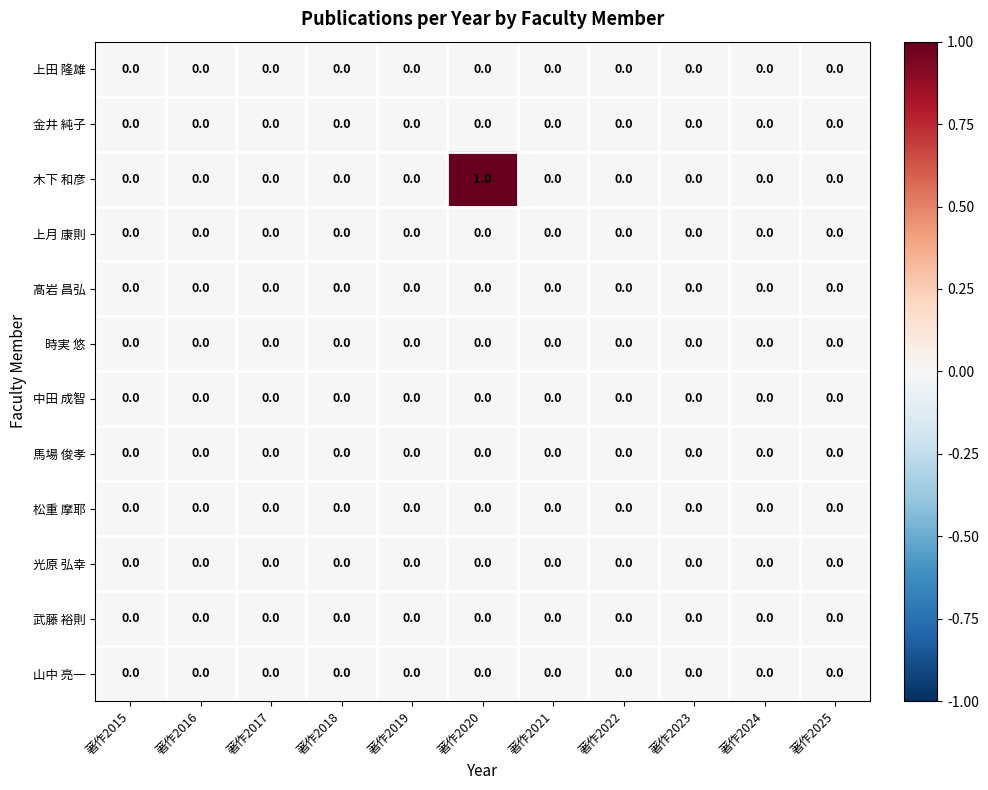

At which category does the chart reach its peak across all series?

著作2020